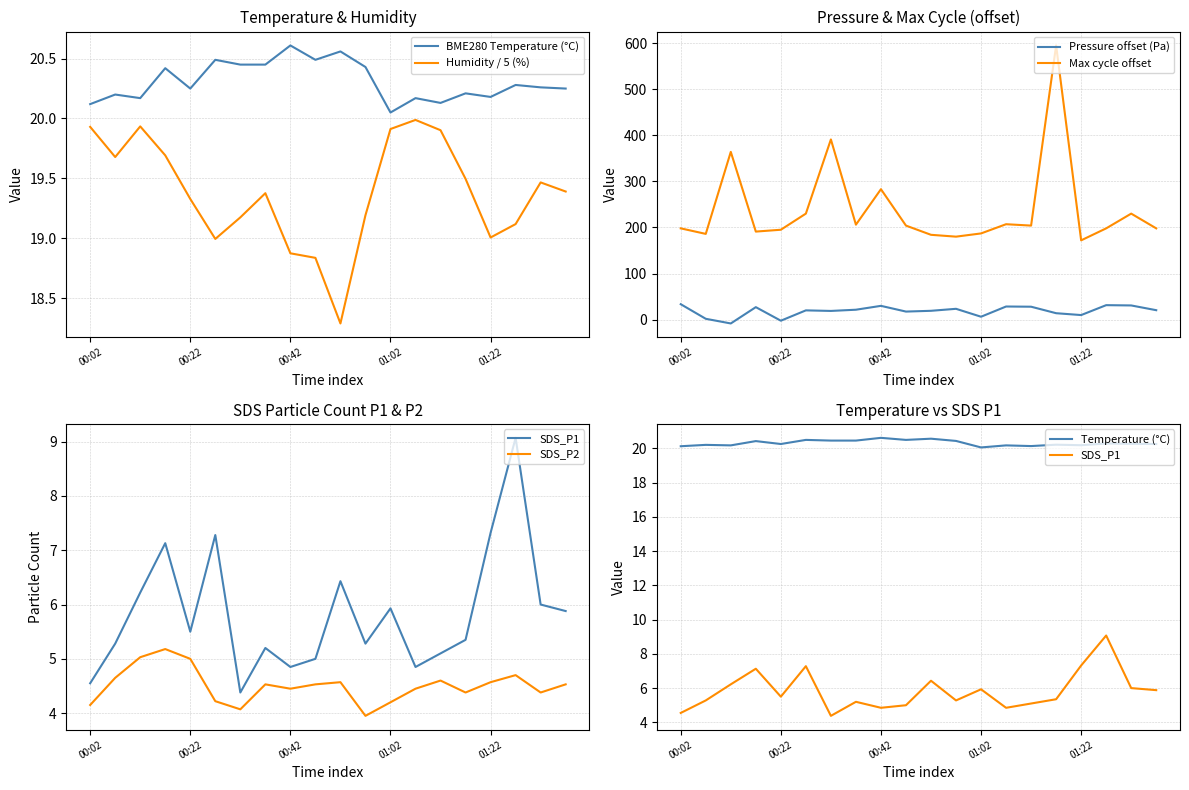

What is the lowest value of the BME280_pressure_norm series?

-8.4